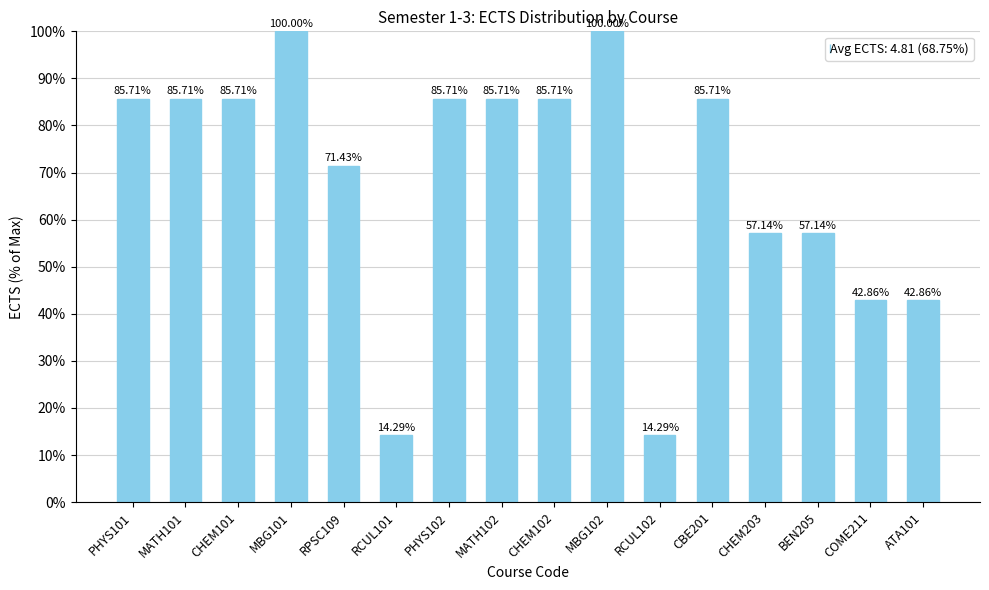

What is the difference between the values at PHYS101 and BEN205?

28.6